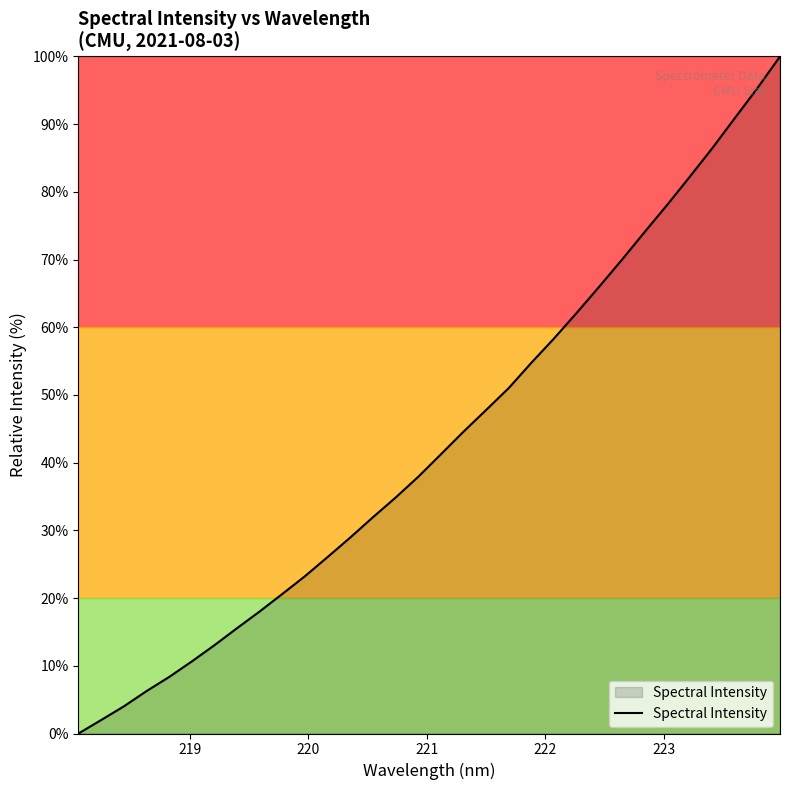

What is the greatest value displayed?

100.0